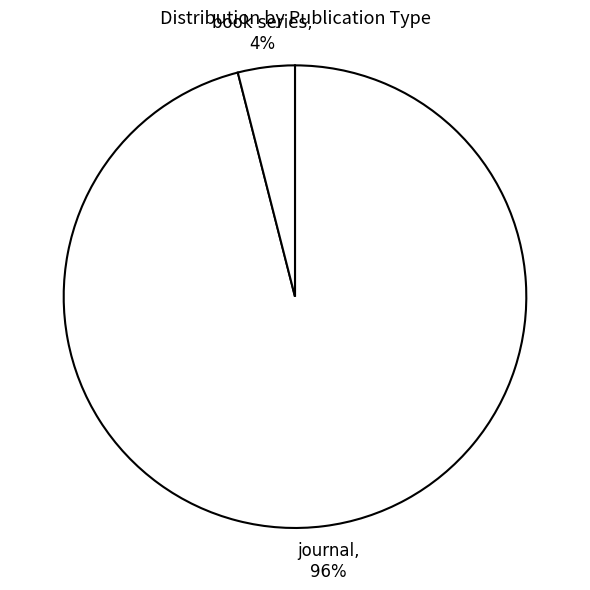

Between book series and journal, which is larger?

journal